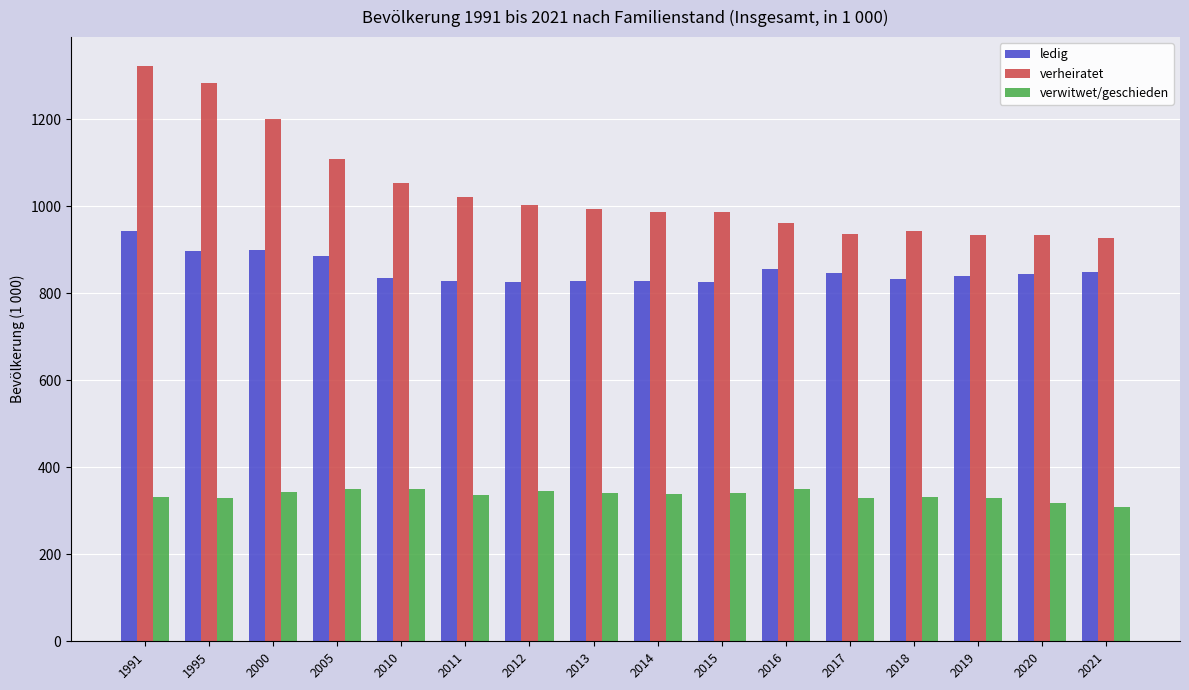

How many bars are there in each group?

3